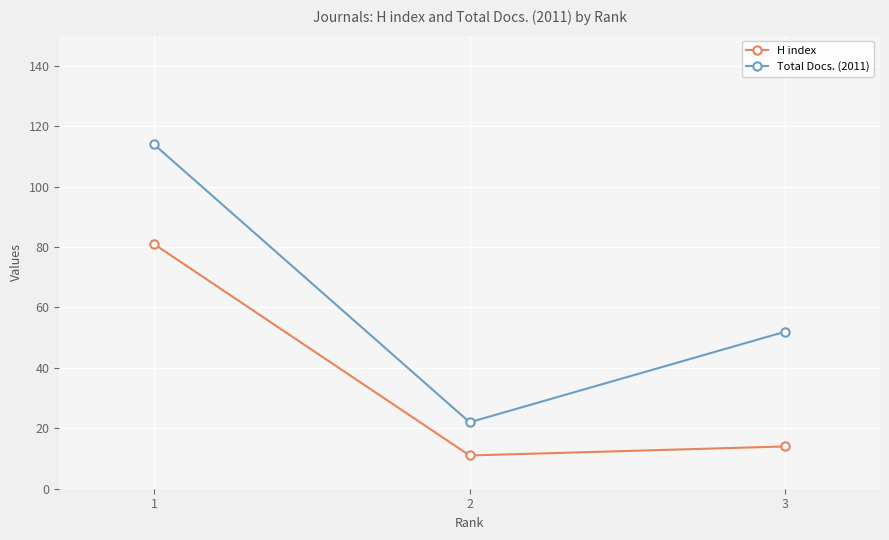

Rank the series by their average value, from highest to lowest.

Total Docs. (2011), H index